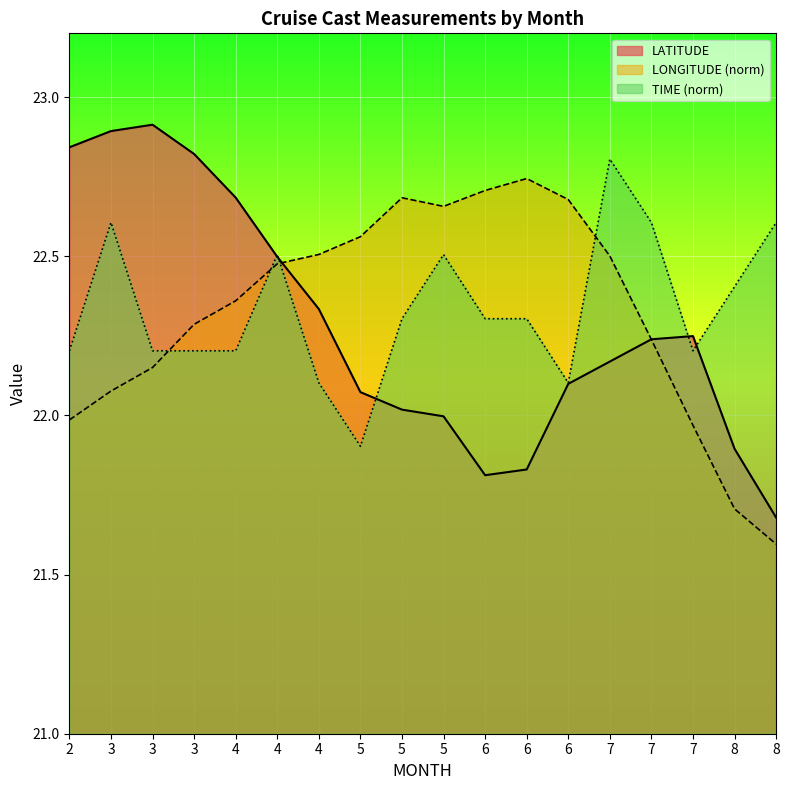

What is the difference between the maximum and minimum values in the LATITUDE series?

1.2